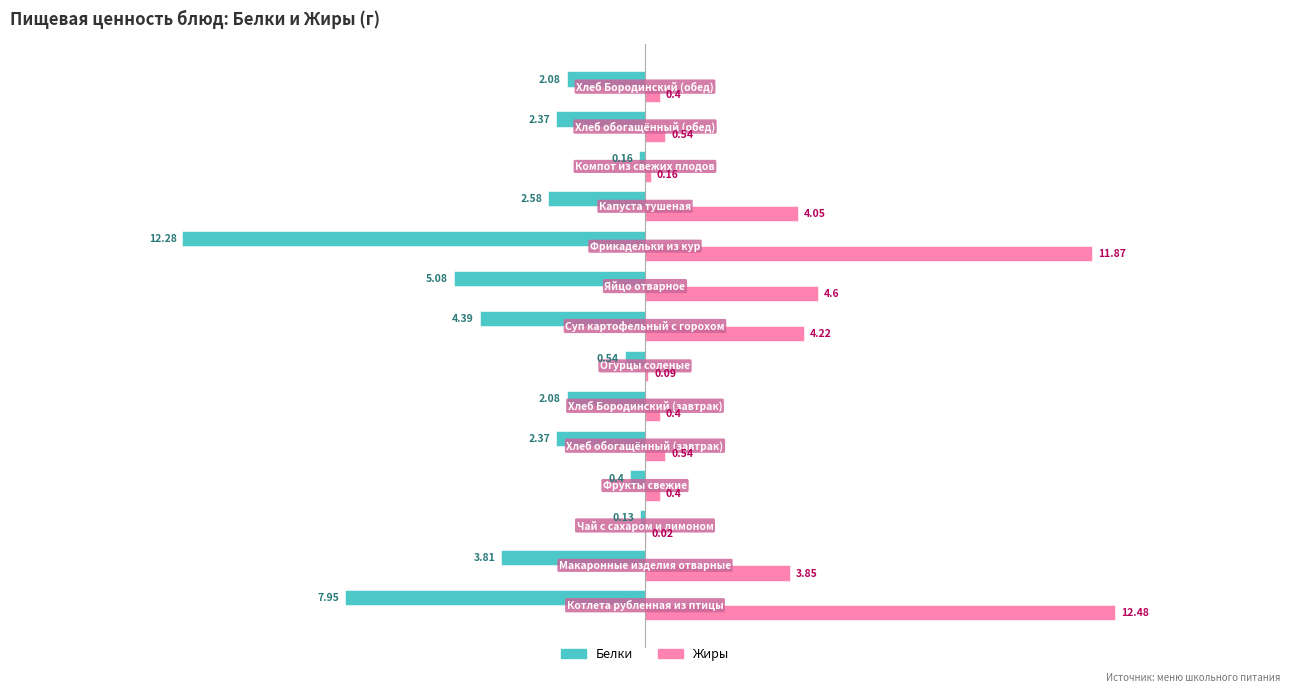

What is the greatest value displayed?

12.5